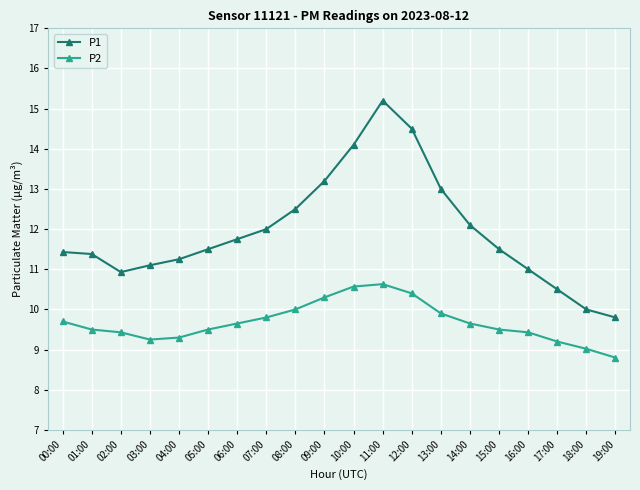

What is the difference between the second highest and second lowest values in the P1 series?

4.5